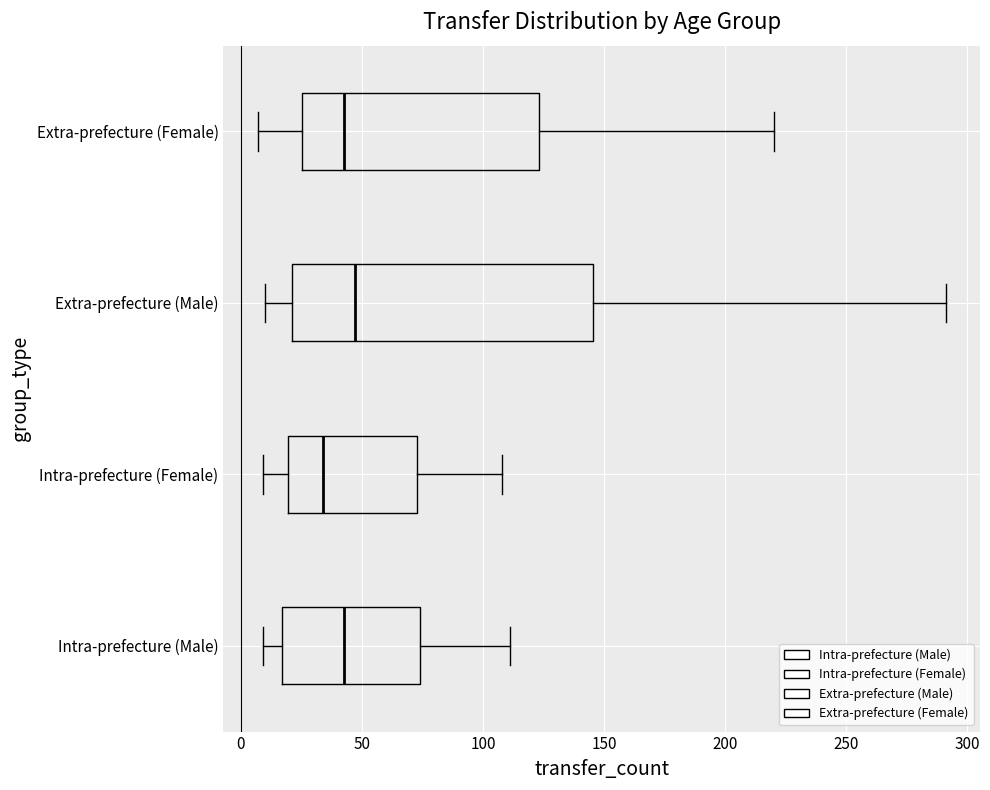

Comparing the boxes themselves (not the whiskers), which one is the widest?

Extra-prefecture (Male)